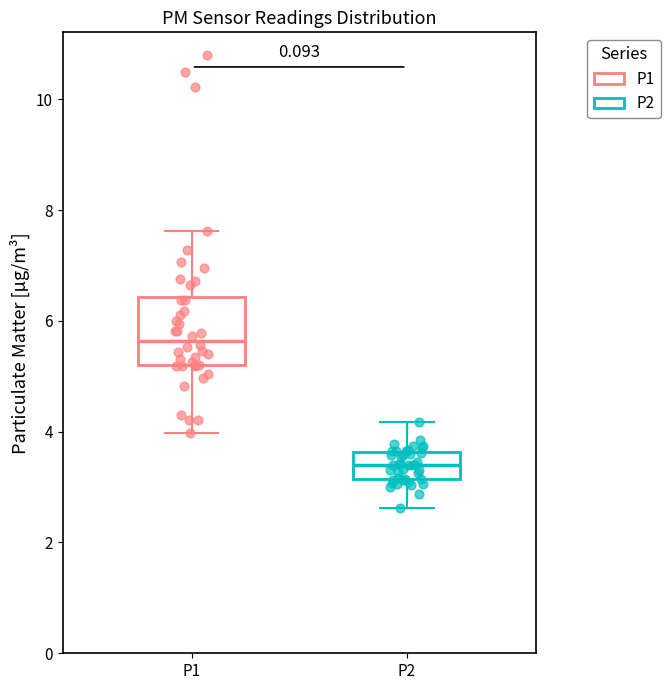

Which box's median line is the highest?

P1